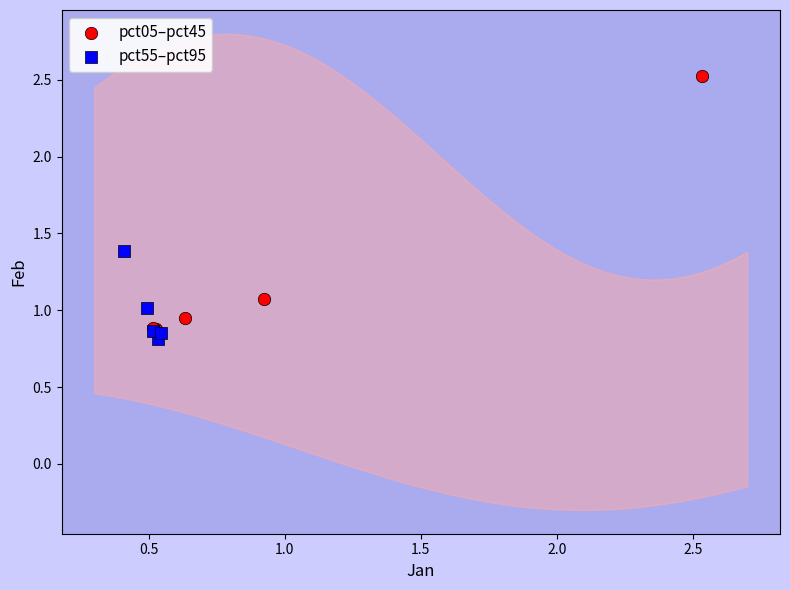

Which series has the largest Y range (max minus min)?

pct05–pct45